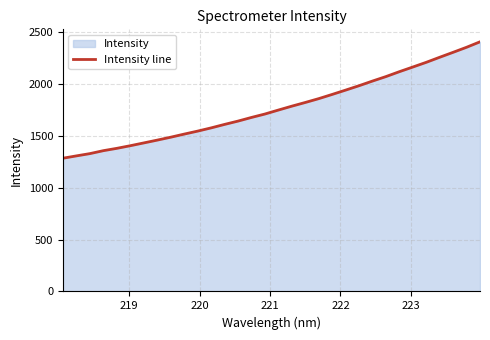

What is the greatest value displayed?

2403.3